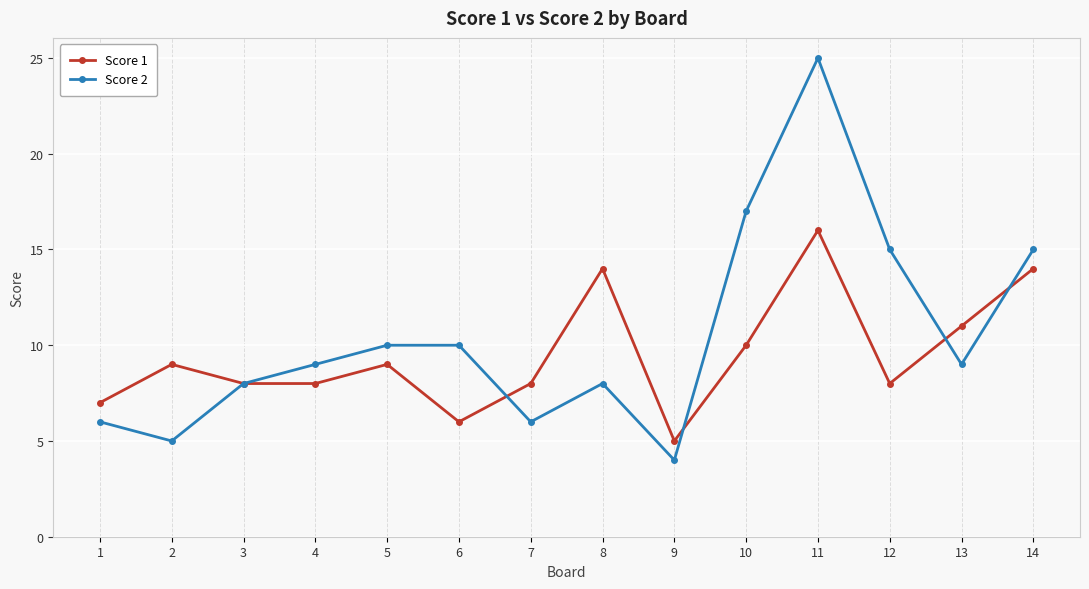

What is the value of the Score 1 point at the 5th from the left?

9